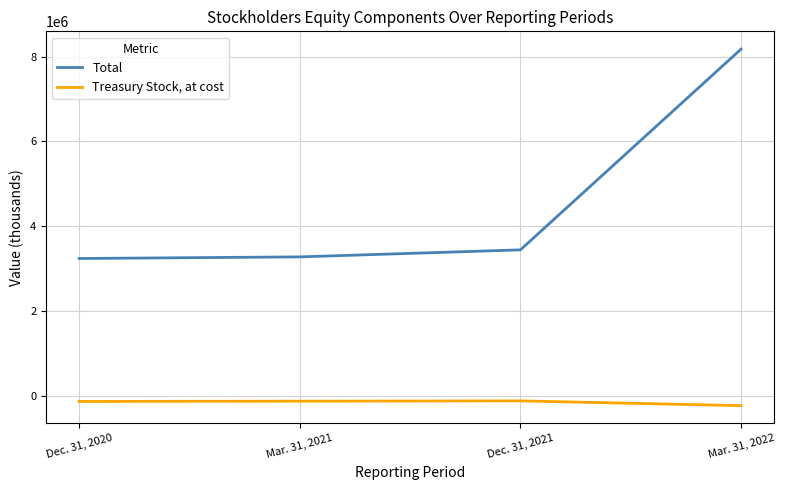

In Treasury Stock, at cost, how many points are higher than both neighbors (excluding endpoints)?

1